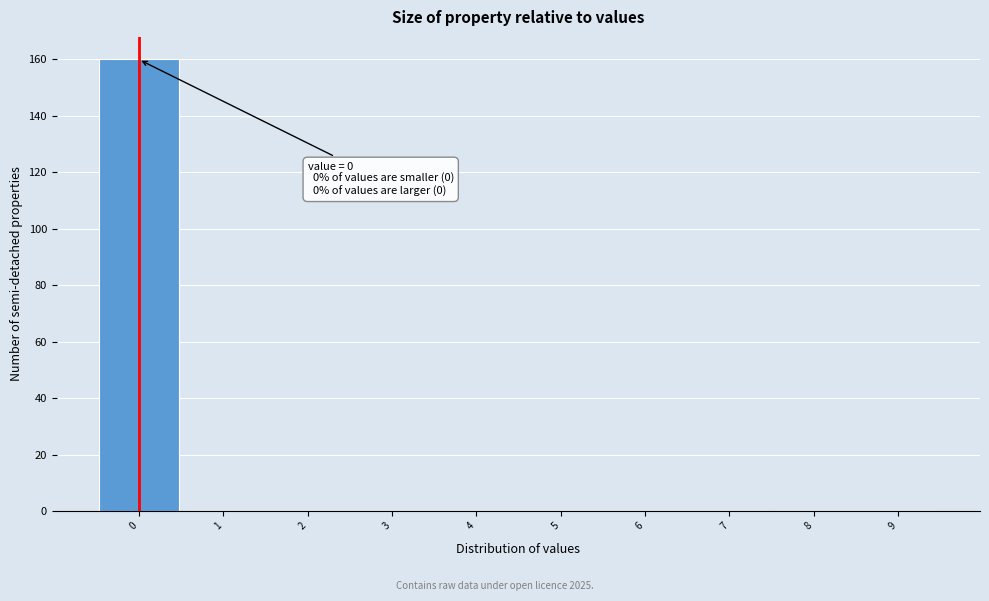

Which range on the x-axis has the tallest bar?

-0.5 to 0.5